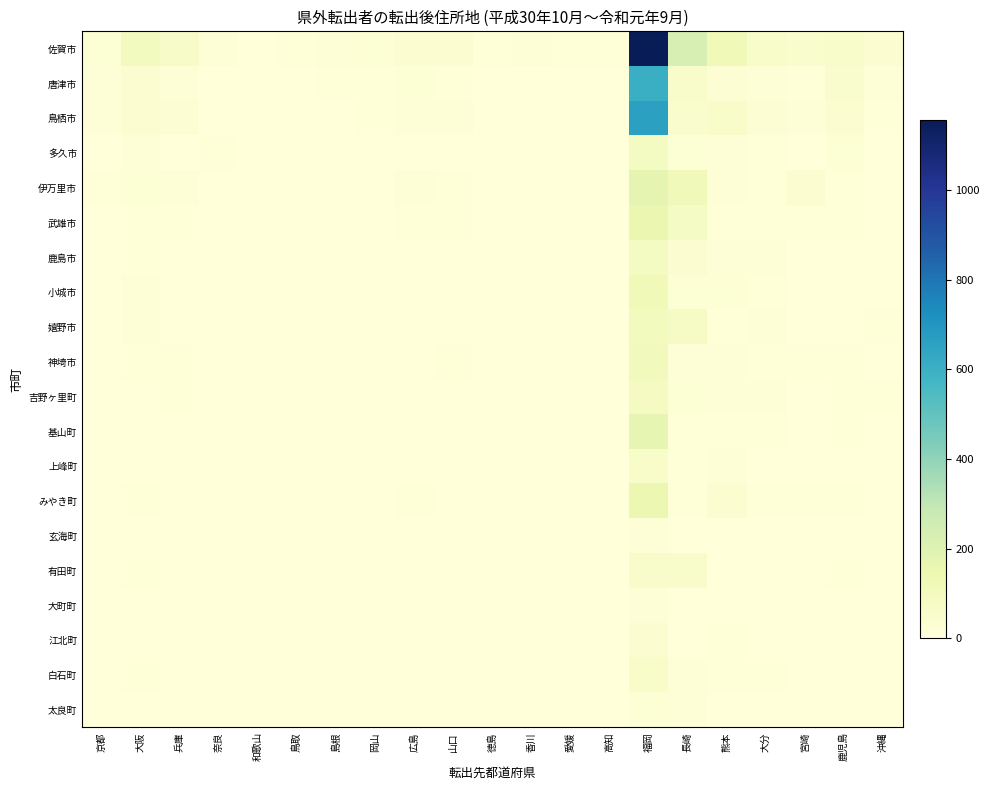

Reading left to right, list all the values displayed in this chart.

佐賀市: 京都=22	大阪=92	兵庫=65	奈良=12	和歌山=1	鳥取=5	島根=13	岡山=20	広島=36	山口=33	徳島=5	香川=14	愛媛=8	高知=6	福岡=1156	長崎=227	熊本=119	大分=62	宮崎=43	鹿児島=53	沖縄=32
唐津市: 京都=17	大阪=34	兵庫=18	奈良=2	和歌山=0	鳥取=0	島根=6	岡山=7	広島=20	山口=9	徳島=2	香川=3	愛媛=4	高知=1	福岡=601	長崎=51	熊本=25	大分=18	宮崎=9	鹿児島=43	沖縄=10
鳥栖市: 京都=16	大阪=28	兵庫=27	奈良=4	和歌山=2	鳥取=3	島根=1	岡山=6	広島=18	山口=15	徳島=2	香川=1	愛媛=1	高知=0	福岡=661	長崎=46	熊本=56	大分=25	宮崎=14	鹿児島=34	沖縄=9
多久市: 京都=2	大阪=12	兵庫=4	奈良=8	和歌山=0	鳥取=0	島根=0	岡山=0	広島=4	山口=0	徳島=0	香川=0	愛媛=1	高知=0	福岡=83	長崎=22	熊本=15	大分=8	宮崎=2	鹿児島=21	沖縄=0
伊万里市: 京都=5	大阪=20	兵庫=10	奈良=1	和歌山=1	鳥取=0	島根=0	岡山=1	広島=12	山口=5	徳島=0	香川=0	愛媛=1	高知=0	福岡=174	長崎=113	熊本=15	大分=9	宮崎=28	鹿児島=9	沖縄=3
武雄市: 京都=3	大阪=9	兵庫=7	奈良=4	和歌山=1	鳥取=0	島根=0	岡山=4	広島=6	山口=5	徳島=0	香川=2	愛媛=1	高知=0	福岡=150	長崎=74	熊本=9	大分=9	宮崎=5	鹿児島=8	沖縄=3
鹿島市: 京都=3	大阪=9	兵庫=3	奈良=1	和歌山=0	鳥取=0	島根=1	岡山=1	広島=4	山口=2	徳島=0	香川=1	愛媛=0	高知=2	福岡=83	長崎=30	熊本=13	大分=11	宮崎=0	鹿児島=4	沖縄=0
小城市: 京都=2	大阪=12	兵庫=2	奈良=0	和歌山=3	鳥取=1	島根=0	岡山=2	広島=2	山口=4	徳島=3	香川=0	愛媛=1	高知=0	福岡=119	長崎=22	熊本=19	大分=8	宮崎=3	鹿児島=2	沖縄=1
嬉野市: 京都=4	大阪=10	兵庫=3	奈良=0	和歌山=0	鳥取=0	島根=1	岡山=1	広島=1	山口=4	徳島=0	香川=0	愛媛=1	高知=0	福岡=98	長崎=70	熊本=9	大分=10	宮崎=3	鹿児島=3	沖縄=5
神埼市: 京都=2	大阪=8	兵庫=5	奈良=3	和歌山=1	鳥取=0	島根=0	岡山=0	広島=4	山口=5	徳島=0	香川=0	愛媛=2	高知=0	福岡=107	長崎=12	熊本=11	大分=6	宮崎=6	鹿児島=6	沖縄=0
吉野ヶ里町: 京都=0	大阪=3	兵庫=5	奈良=0	和歌山=1	鳥取=0	島根=0	岡山=0	広島=2	山口=4	徳島=0	香川=0	愛媛=0	高知=0	福岡=90	長崎=20	熊本=14	大分=10	宮崎=3	鹿児島=5	沖縄=6
基山町: 京都=2	大阪=4	兵庫=2	奈良=2	和歌山=4	鳥取=0	島根=0	岡山=2	広島=3	山口=0	徳島=0	香川=1	愛媛=2	高知=0	福岡=168	長崎=7	熊本=7	大分=9	宮崎=1	鹿児島=7	沖縄=3
上峰町: 京都=1	大阪=1	兵庫=3	奈良=0	和歌山=1	鳥取=0	島根=0	岡山=0	広島=1	山口=0	徳島=0	香川=0	愛媛=1	高知=1	福岡=58	長崎=5	熊本=15	大分=3	宮崎=4	鹿児島=3	沖縄=1
みやき町: 京都=2	大阪=5	兵庫=0	奈良=0	和歌山=0	鳥取=0	島根=0	岡山=3	広島=5	山口=1	徳島=0	香川=1	愛媛=0	高知=0	福岡=148	長崎=5	熊本=36	大分=8	宮崎=7	鹿児島=6	沖縄=2
玄海町: 京都=0	大阪=2	兵庫=1	奈良=0	和歌山=0	鳥取=0	島根=0	岡山=0	広島=0	山口=0	徳島=0	香川=0	愛媛=0	高知=0	福岡=12	長崎=2	熊本=0	大分=0	宮崎=0	鹿児島=0	沖縄=0
有田町: 京都=2	大阪=6	兵庫=1	奈良=0	和歌山=0	鳥取=1	島根=0	岡山=0	広島=3	山口=1	徳島=0	香川=0	愛媛=0	高知=1	福岡=51	長崎=50	熊本=1	大分=1	宮崎=2	鹿児島=6	沖縄=1
大町町: 京都=1	大阪=0	兵庫=0	奈良=0	和歌山=0	鳥取=0	島根=1	岡山=2	広島=0	山口=2	徳島=1	香川=1	愛媛=1	高知=0	福岡=18	長崎=1	熊本=0	大分=0	宮崎=0	鹿児島=1	沖縄=0
江北町: 京都=0	大阪=4	兵庫=0	奈良=0	和歌山=0	鳥取=0	島根=0	岡山=0	広島=1	山口=0	徳島=0	香川=2	愛媛=0	高知=0	福岡=28	長崎=3	熊本=6	大分=0	宮崎=0	鹿児島=1	沖縄=2
白石町: 京都=0	大阪=5	兵庫=4	奈良=0	和歌山=1	鳥取=0	島根=0	岡山=0	広島=2	山口=2	徳島=0	香川=0	愛媛=1	高知=0	福岡=56	長崎=16	熊本=6	大分=5	宮崎=1	鹿児島=4	沖縄=4
太良町: 京都=0	大阪=2	兵庫=0	奈良=0	和歌山=0	鳥取=0	島根=0	岡山=0	広島=1	山口=1	徳島=0	香川=2	愛媛=0	高知=0	福岡=19	長崎=12	熊本=4	大分=0	宮崎=0	鹿児島=1	沖縄=0